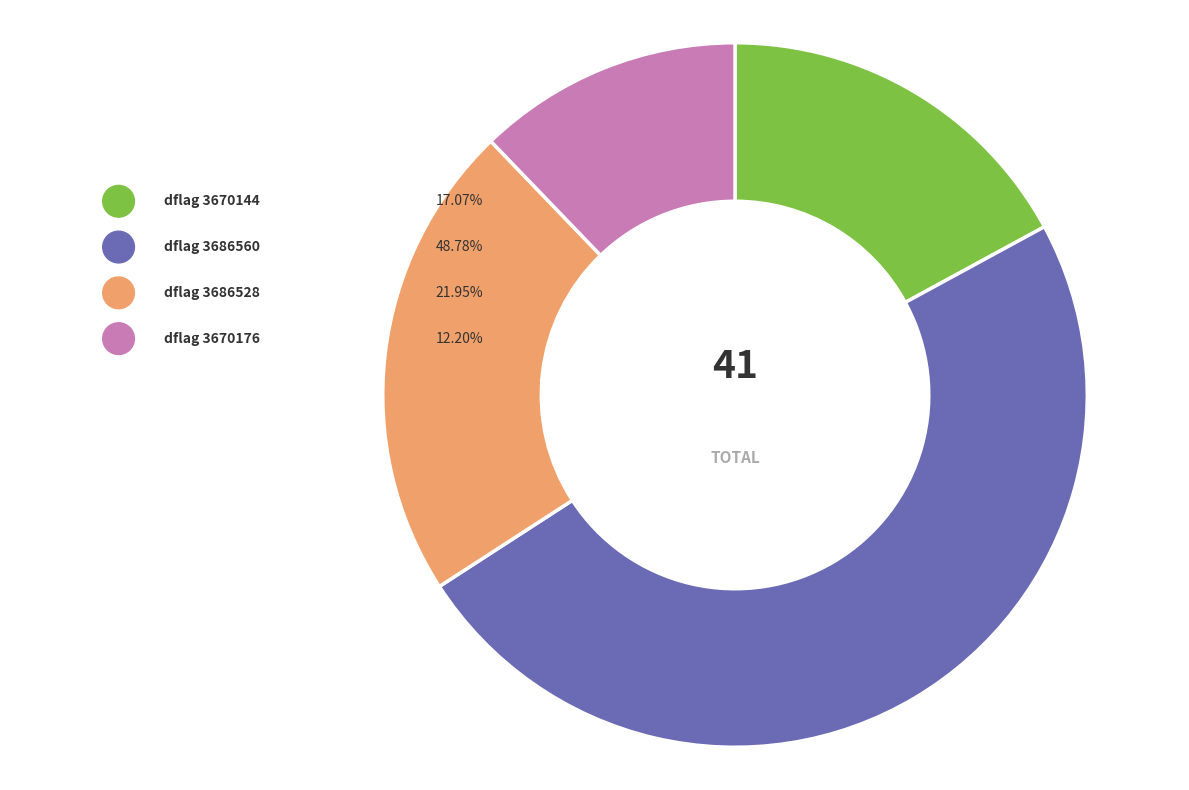

Does 3670144 account for over 50% of the chart?

No